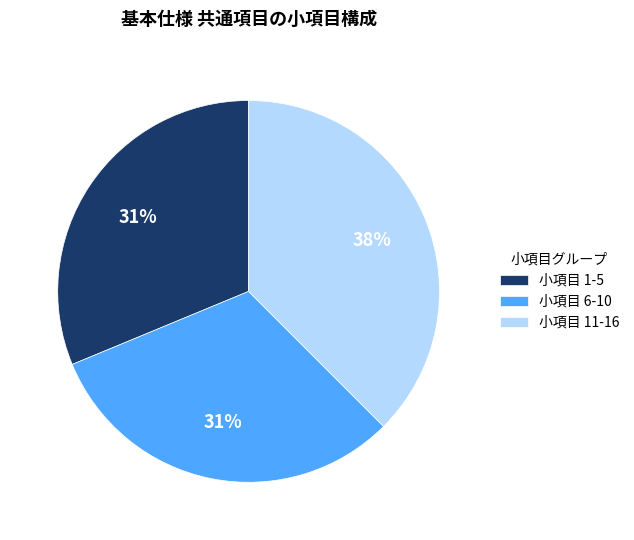

To the nearest percent, what is the average slice percentage?

33%